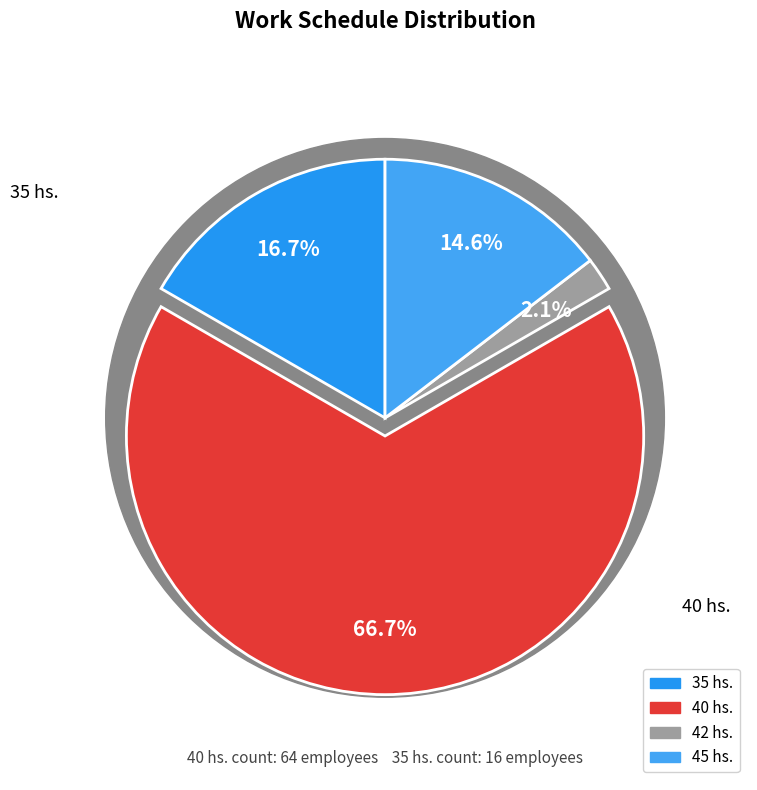

The 40 hs. slice represents 1% of the pie. True or false?

False